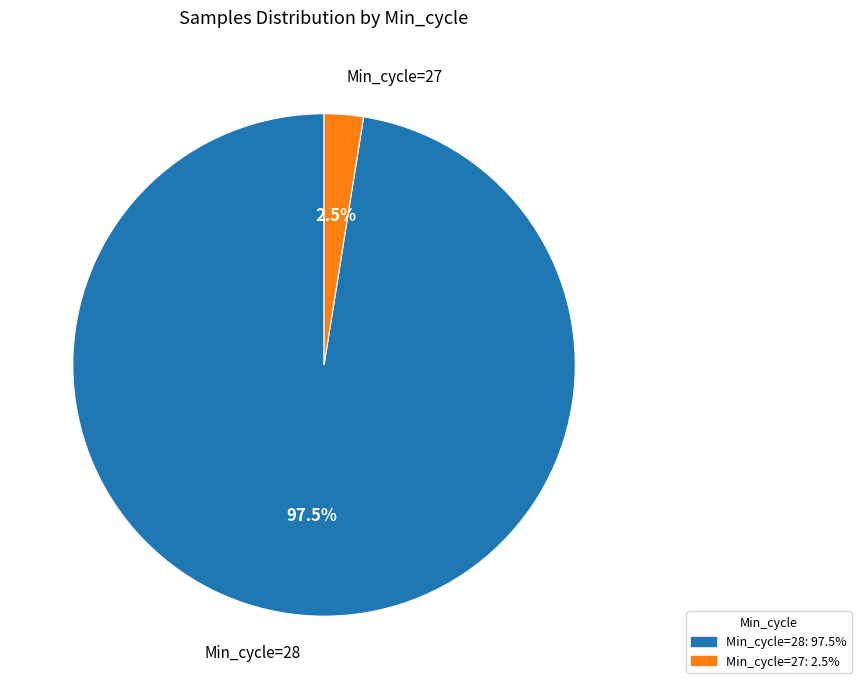

Which category accounts for the majority?

Min_cycle=28